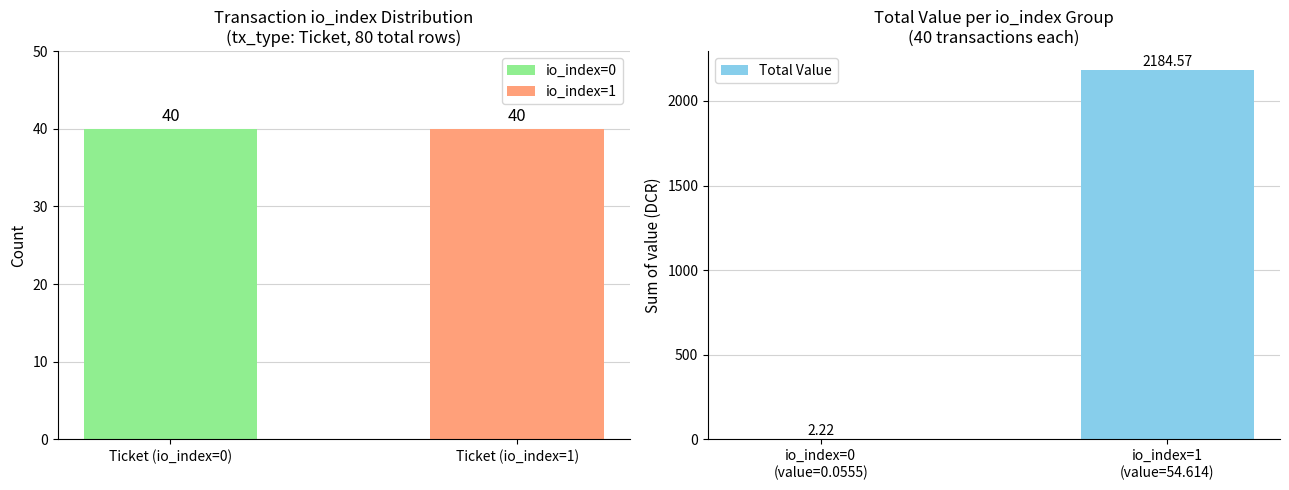

What position from the left is io_index=0 (value=0.0555)?

1